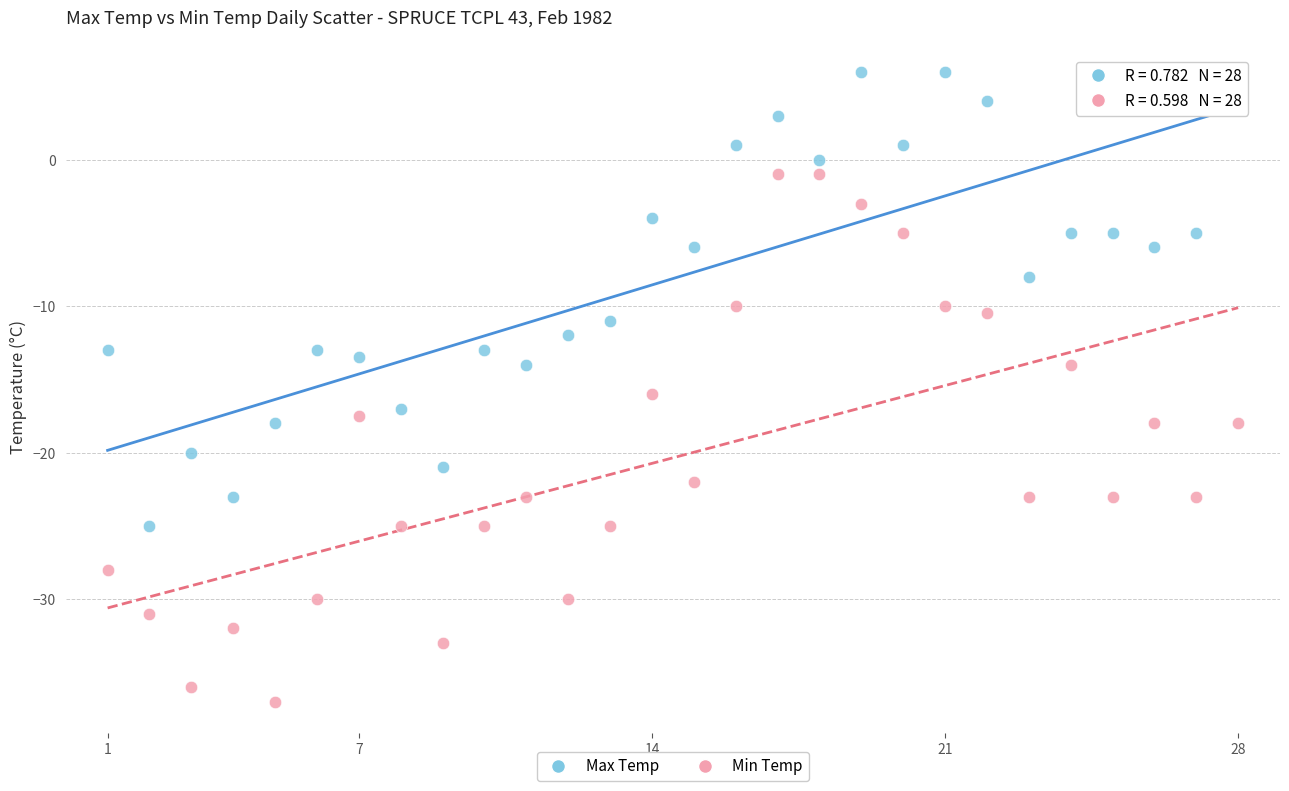

Across all data points, what is the range of X values (max minus min)?

27.0